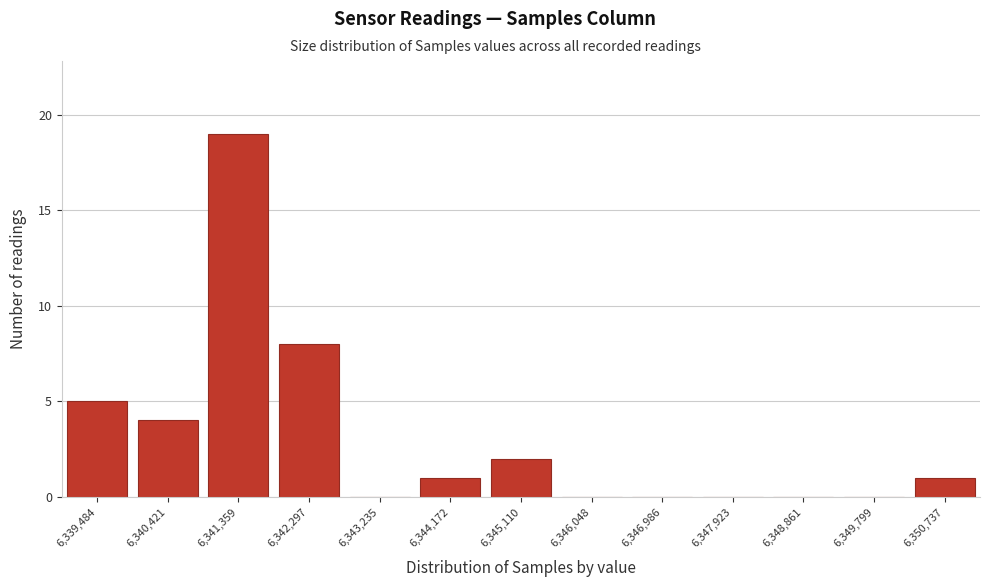

Reading left to right, what are all the values shown in this chart?

6,339,484=5	6,340,421=4	6,341,359=19	6,342,297=8	6,343,235=0	6,344,172=1	6,345,110=2	6,346,048=0	6,346,986=0	6,347,923=0	6,348,861=0	6,349,799=0	6,350,737=1